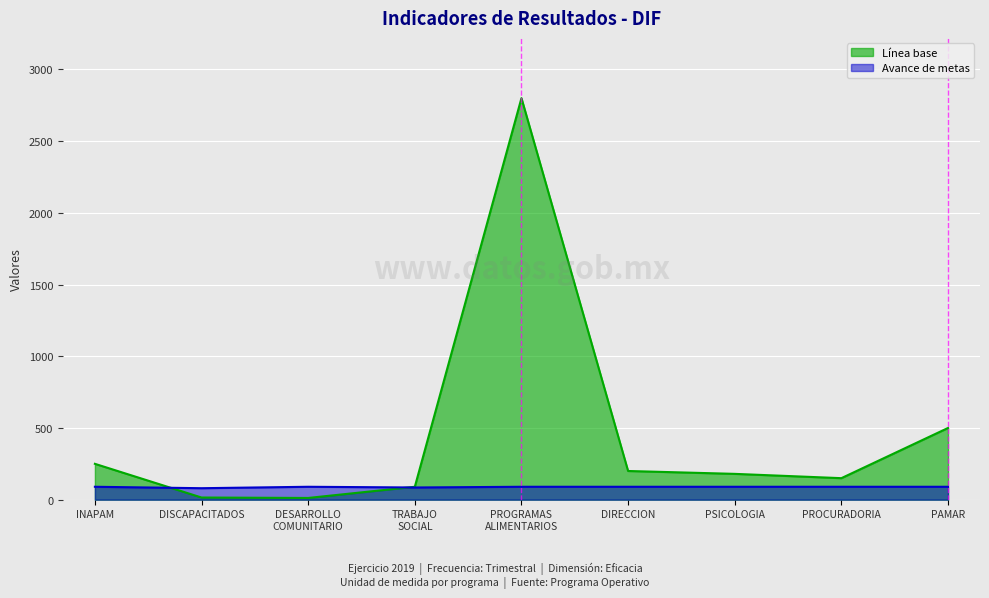

How many data points in Avance de metas are less than 90?

2